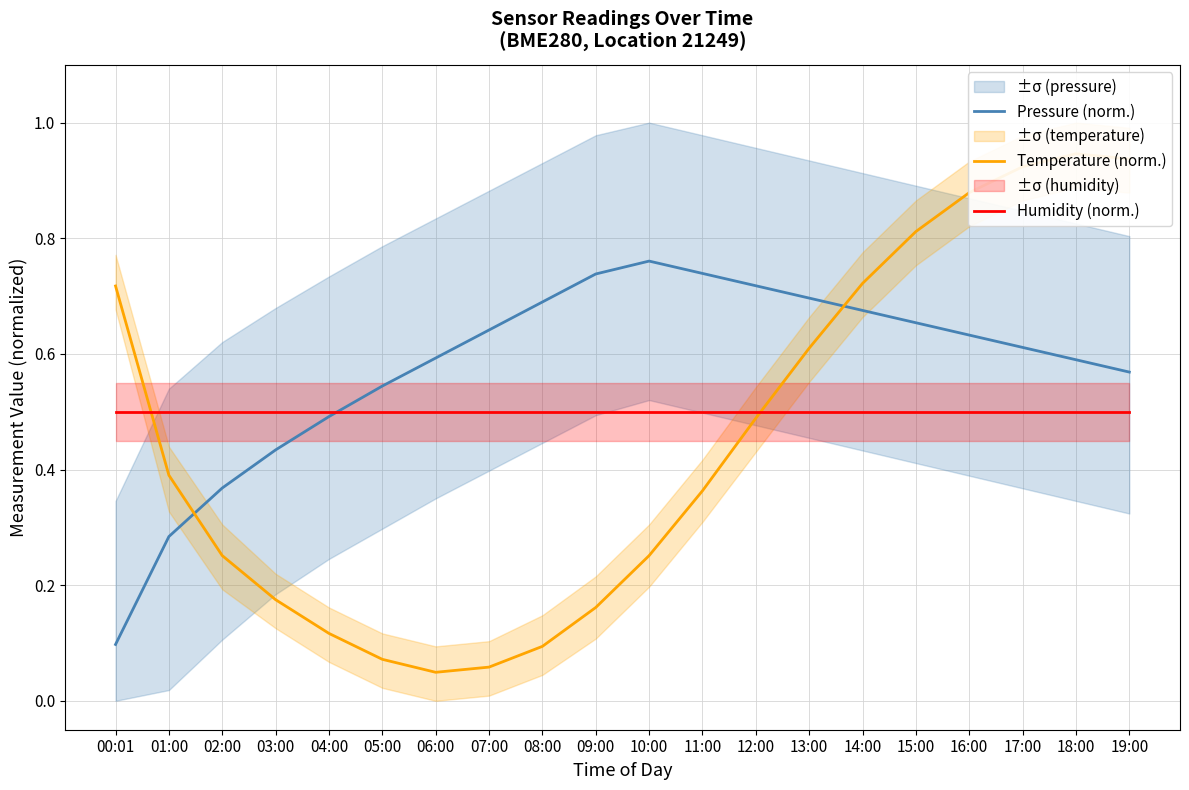

At which category is the sum across all series the highest?

18:00